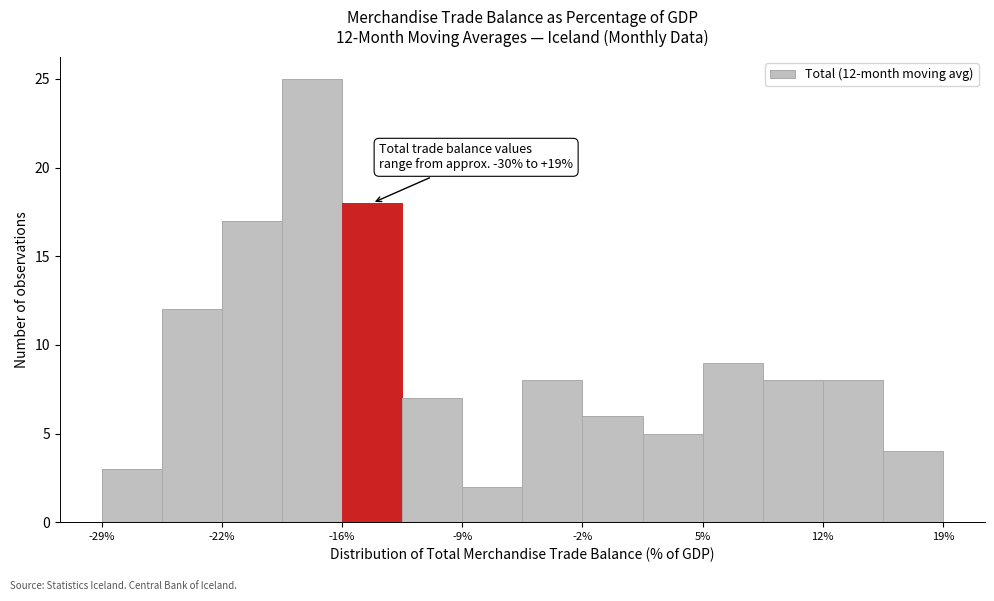

Read against the x-axis, roughly where is the centre of the tallest bar?

-17